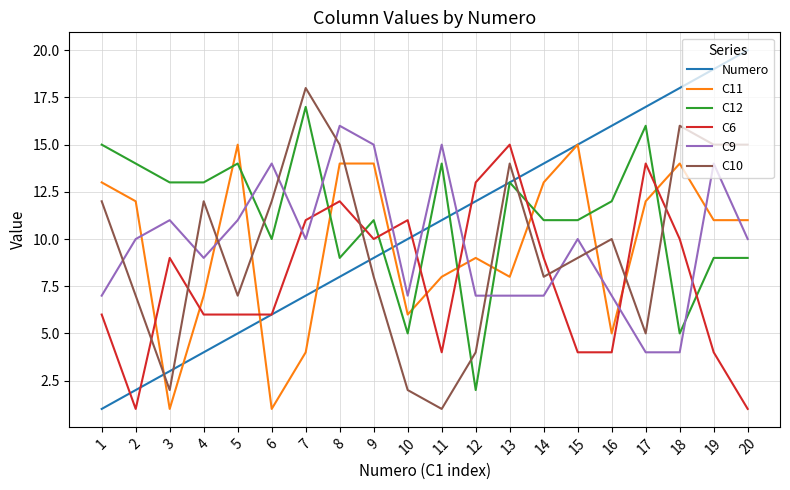

What is the spread (max minus min) of values at 12?

11